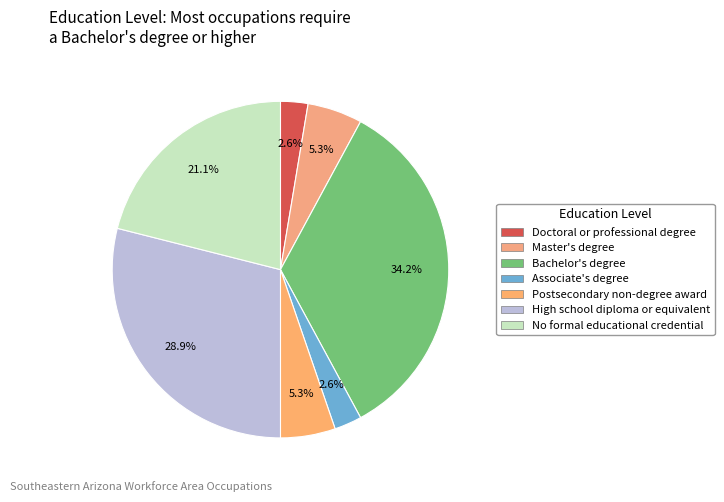

What is the total percentage of Doctoral or professional degree and Postsecondary non-degree award?

7.9%